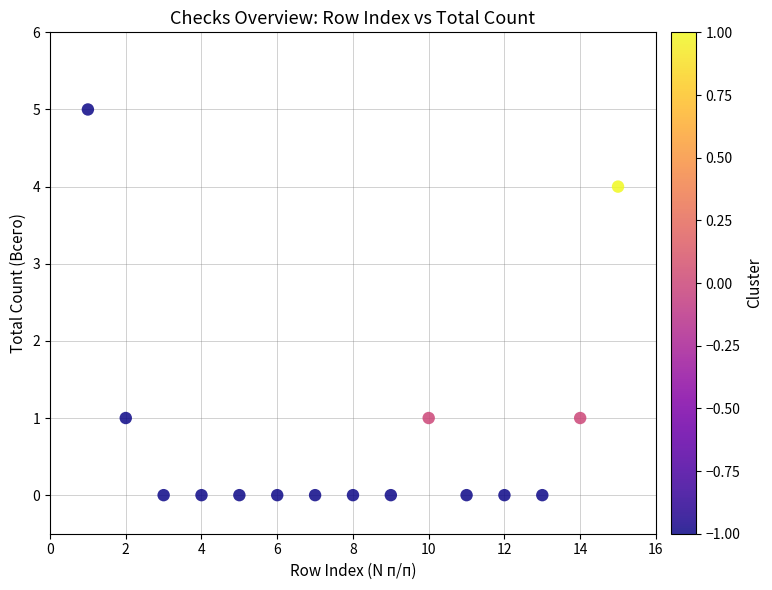

What is the range of Y values (max minus min)?

5